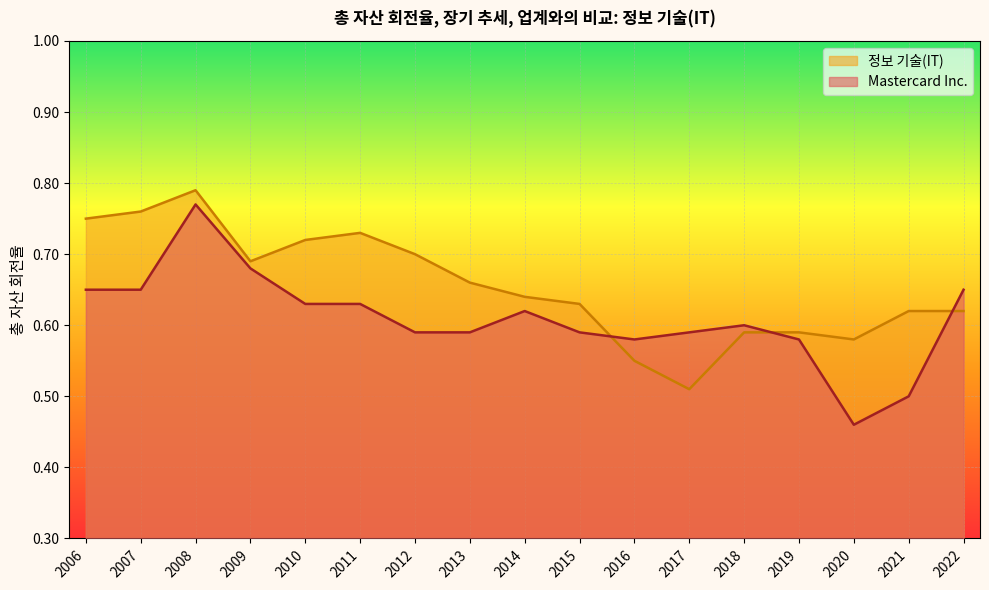

Rank the series by their average value, from lowest to highest.

Mastercard Inc., 정보 기술(IT)